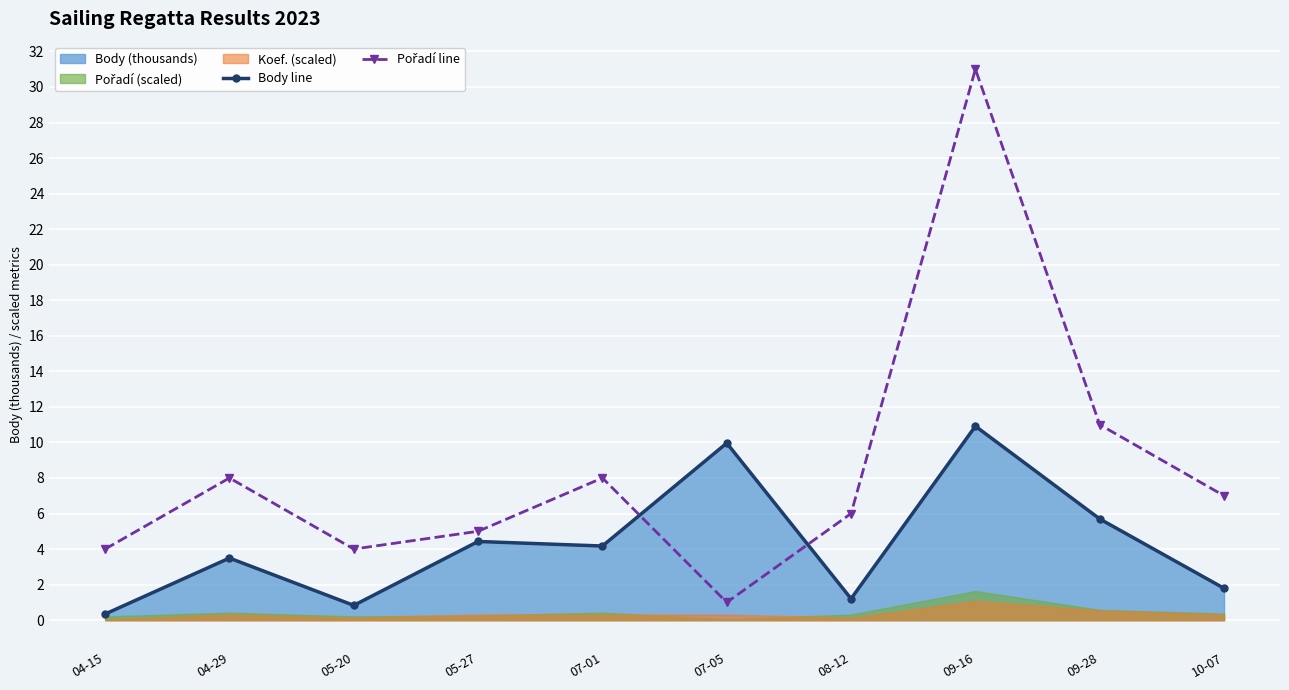

Which category has the lowest value across all series?

04-15